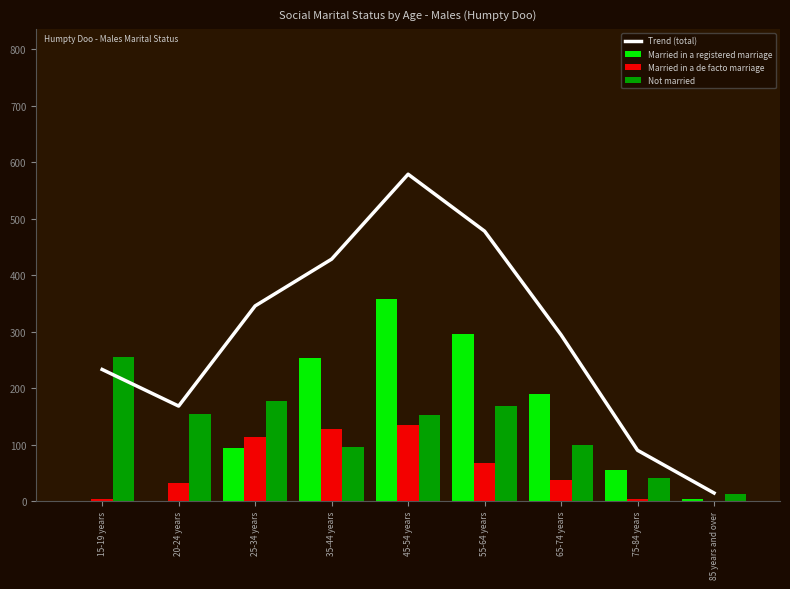

True or false: Trend (total) has a value of 94.8 at 15-19 years.

False